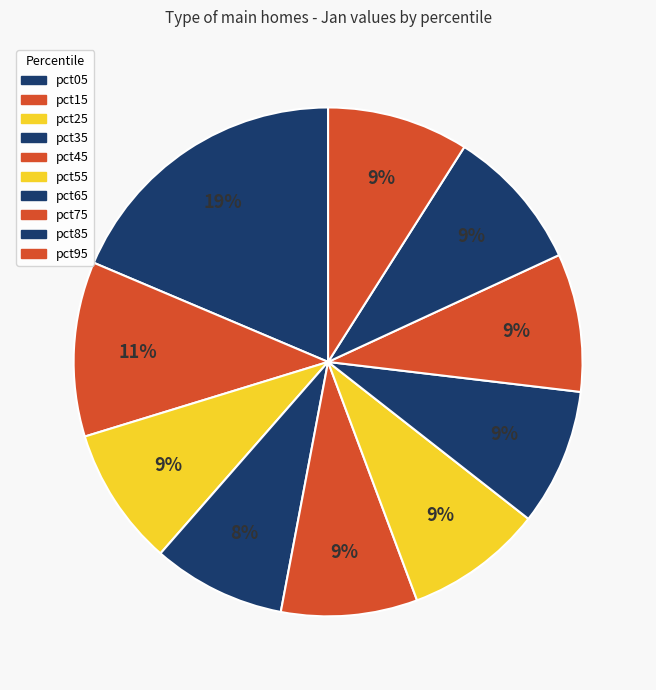

Which slice is the smallest?

pct35